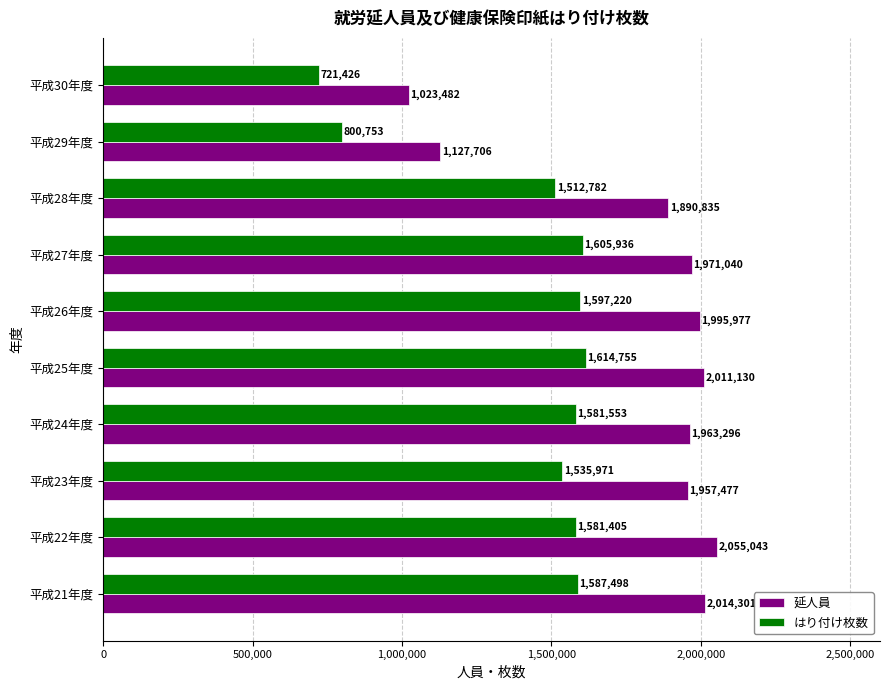

Rank the series by their maximum value, from lowest to highest.

はり付け枚数, 延人員